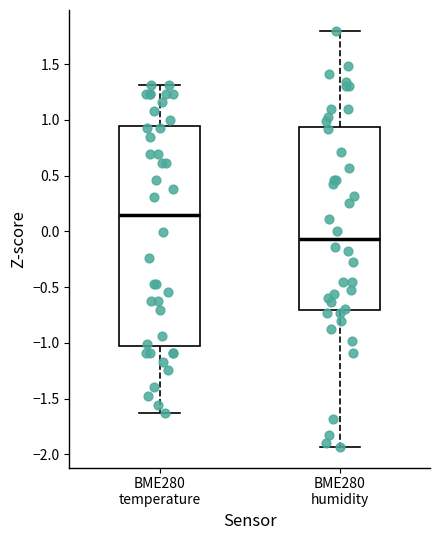

Reading left to right, transcribe this box plot: for each box, give where its median line is, the range the box spans, and where its two whiskers end, as read against the y-axis. The values are not printed on the chart, so give them approximately, as read against the axis.

BME280 temperature: median 0.15, box -1.05 to 0.95, whiskers -1.65 to 1.30
BME280 humidity: median -0.05, box -0.70 to 0.95, whiskers -1.95 to 1.80